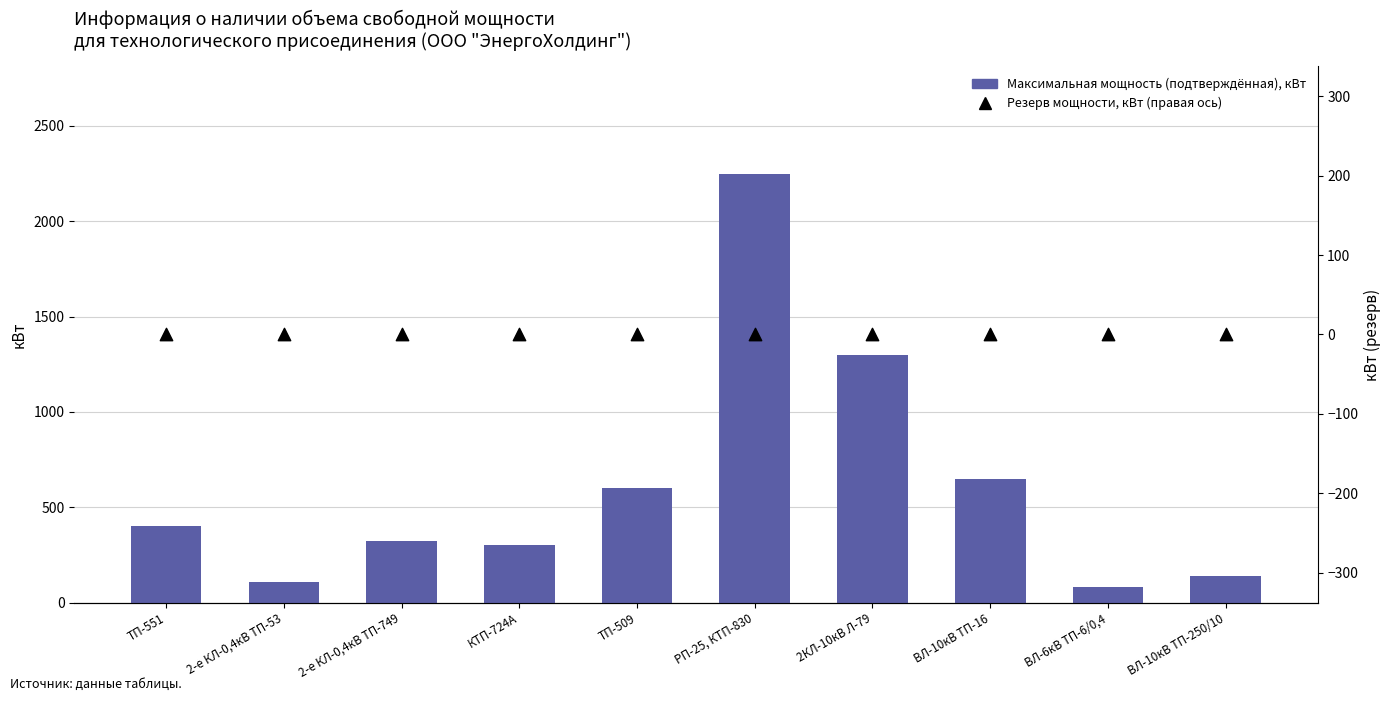

Which series contains the highest Y value?

Максимальная мощность (подтверждённая), кВт